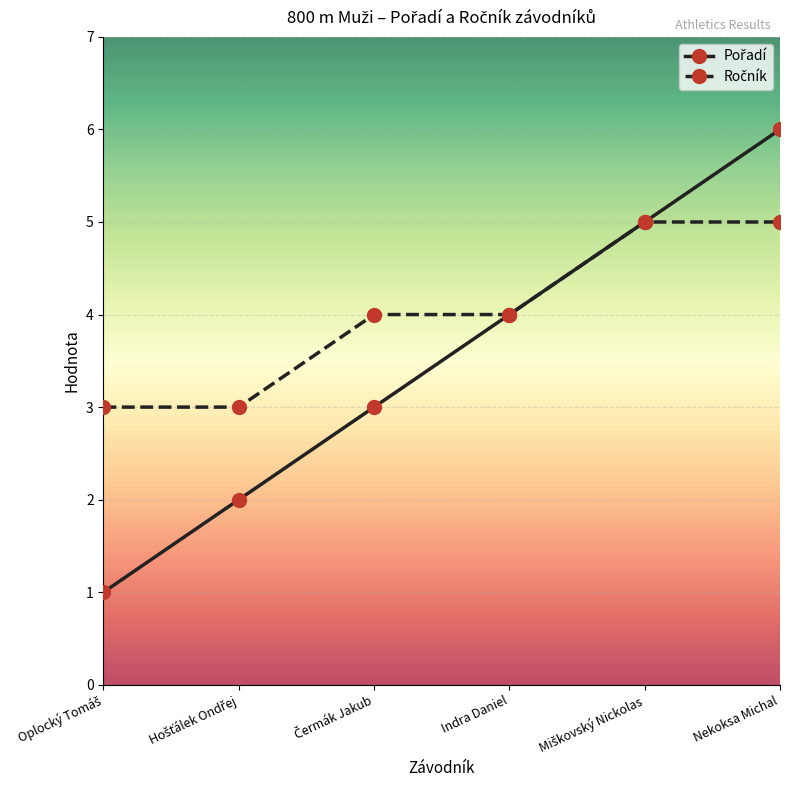

What is the label of the 6th point from the left?

Nekoksa Michal